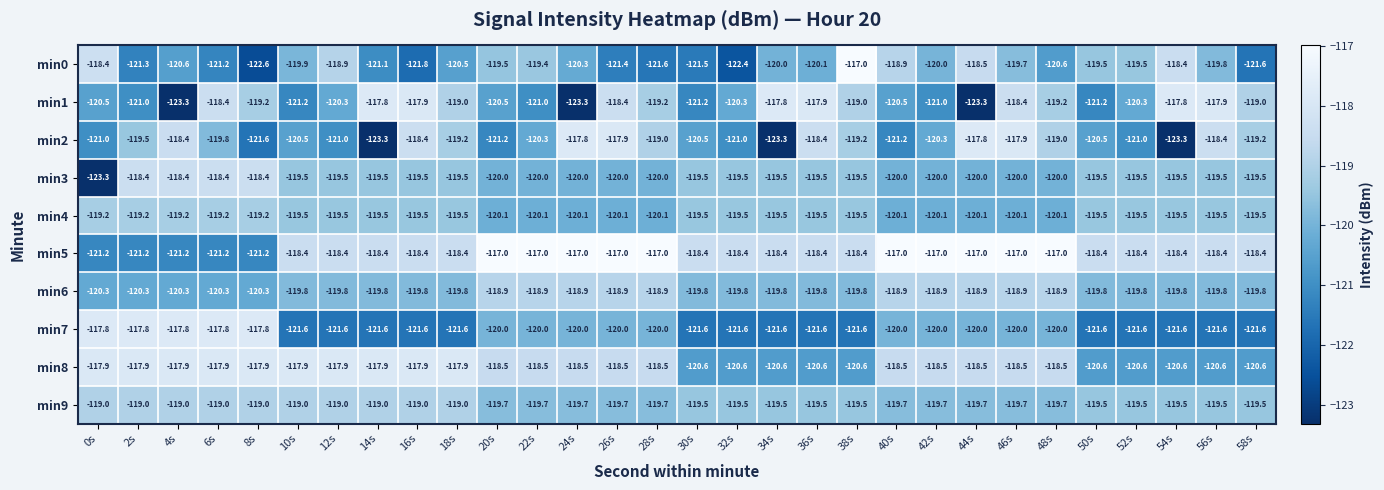

What value does the min2 series have at 10s?

-120.5